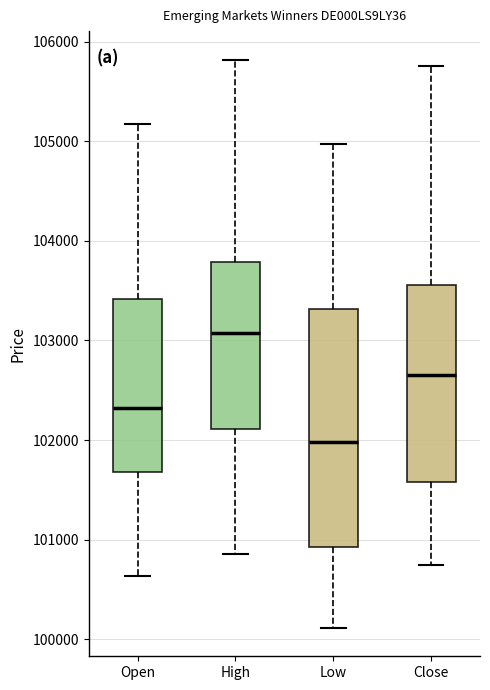

Reading left to right, read every box against the y-axis: the position of its median line, the range the box covers, and the ends of its whiskers. The values are not printed on the chart, so give them approximately, as read against the axis.

Open: median 102300, box 101700 to 103400, whiskers 100600 to 105200
High: median 103100, box 102100 to 103800, whiskers 100900 to 105800
Low: median 102000, box 100900 to 103300, whiskers 100100 to 105000
Close: median 102700, box 101600 to 103600, whiskers 100700 to 105800